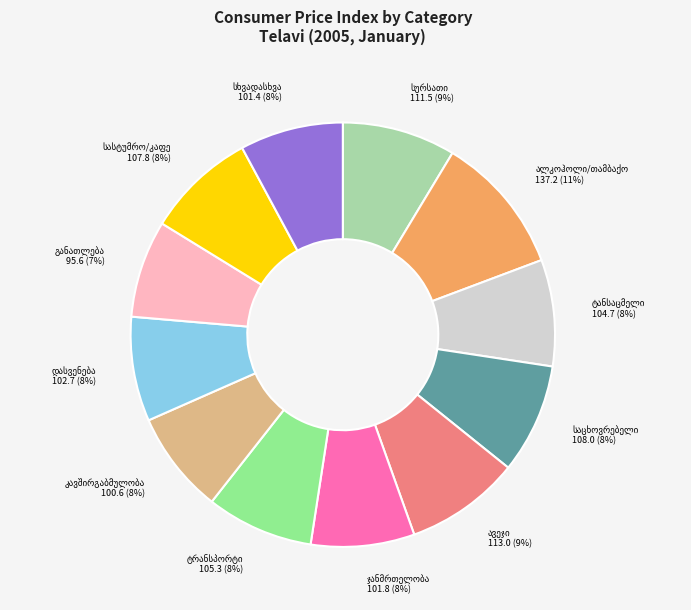

To the nearest percent, what is the average slice percentage?

8%